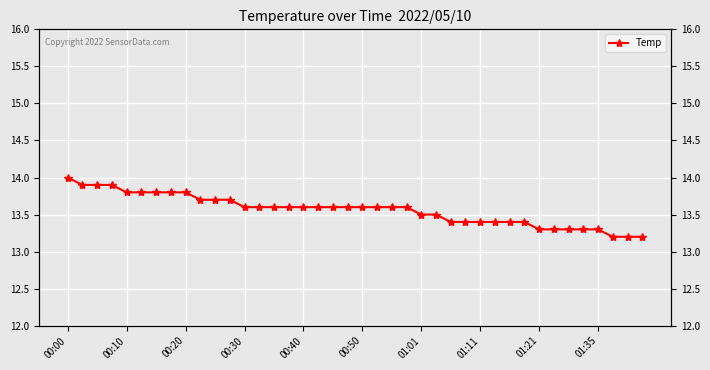

What is the value of the 29th point from the left?

13.4